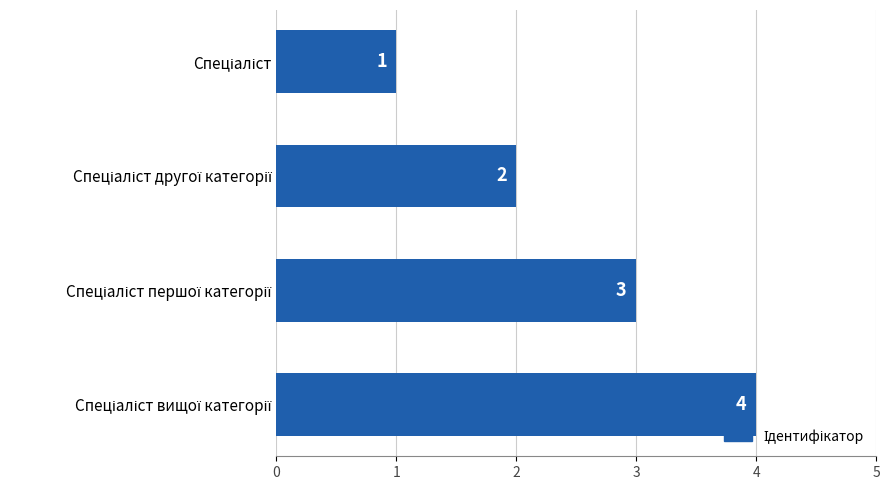

What is the value of the 4th bar from the top?

4